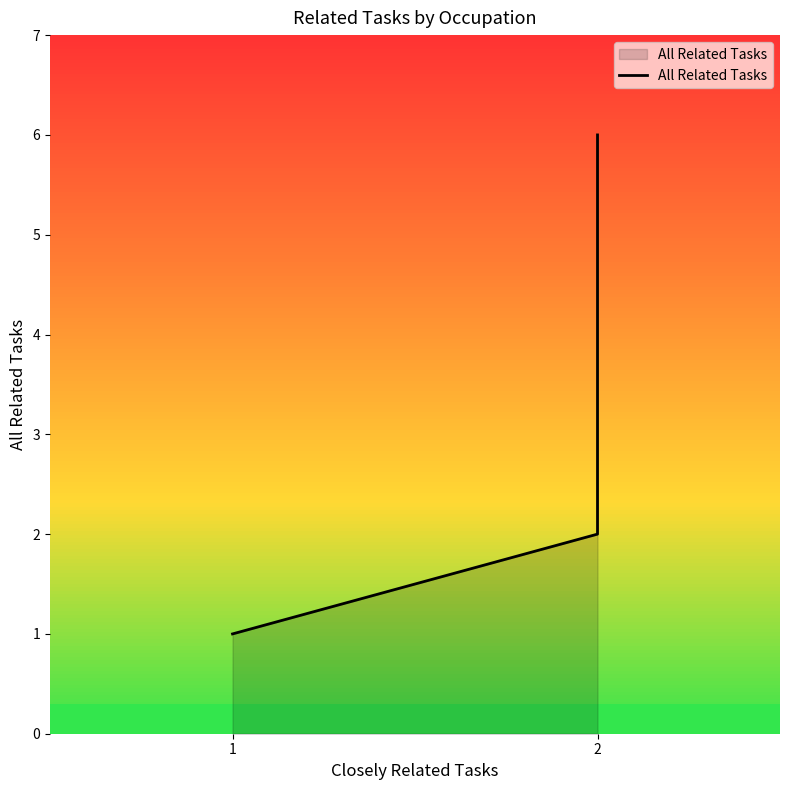

Where does the data first go above 2?

2